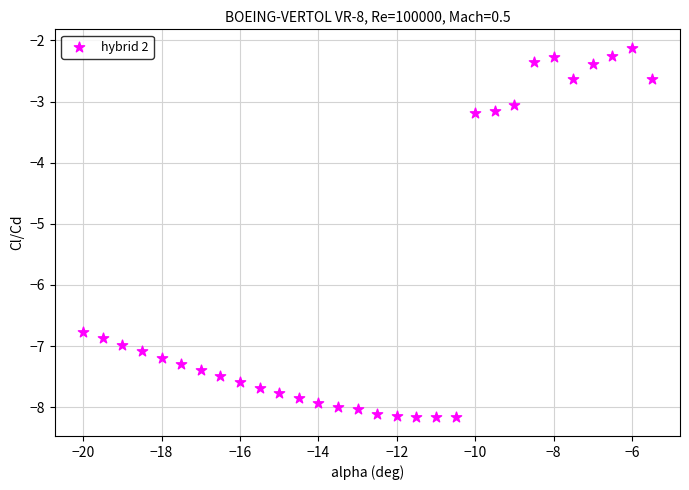

What is the range of X values (max minus min)?

14.5